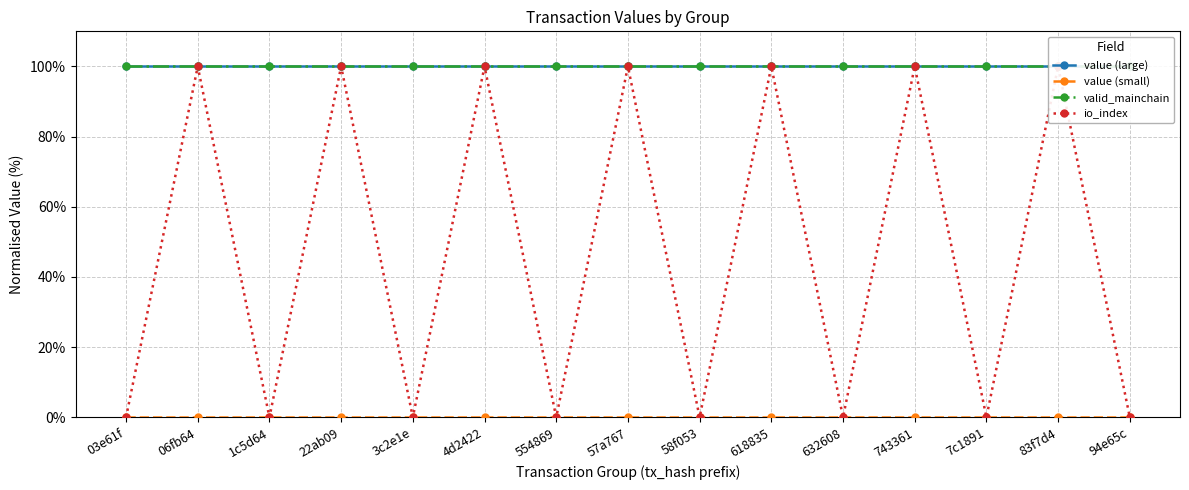

Which series has the largest total across all categories?

value (large)